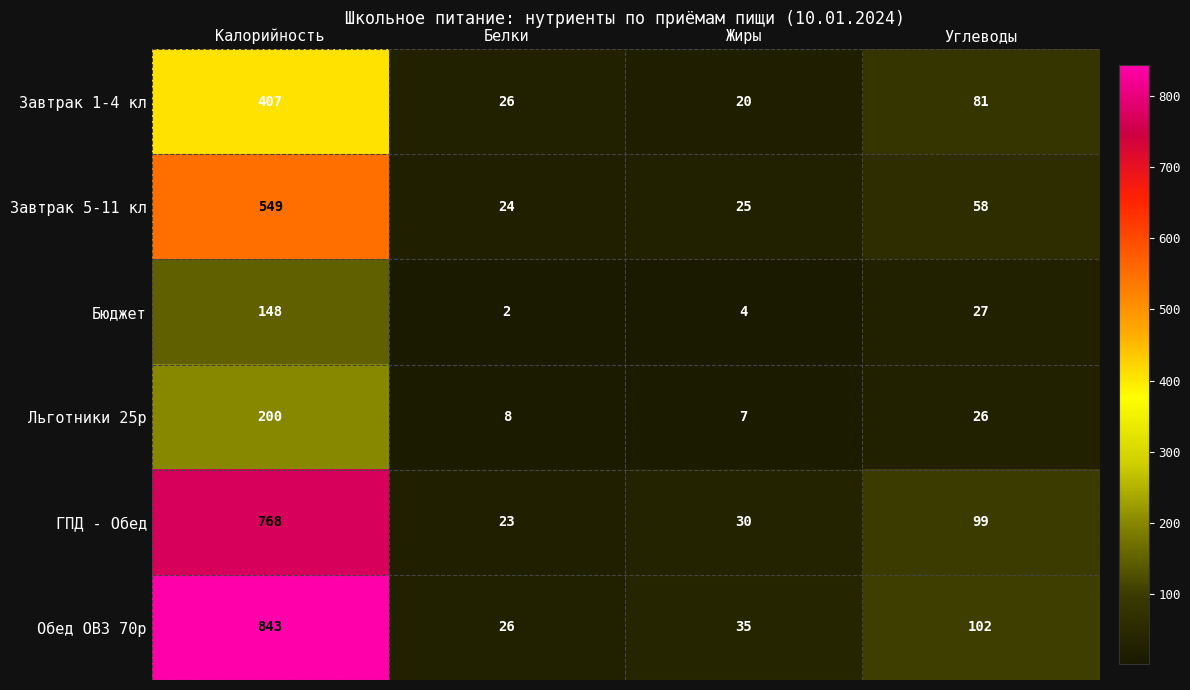

Which series has the largest range (max minus min)?

Обед ОВЗ 70р